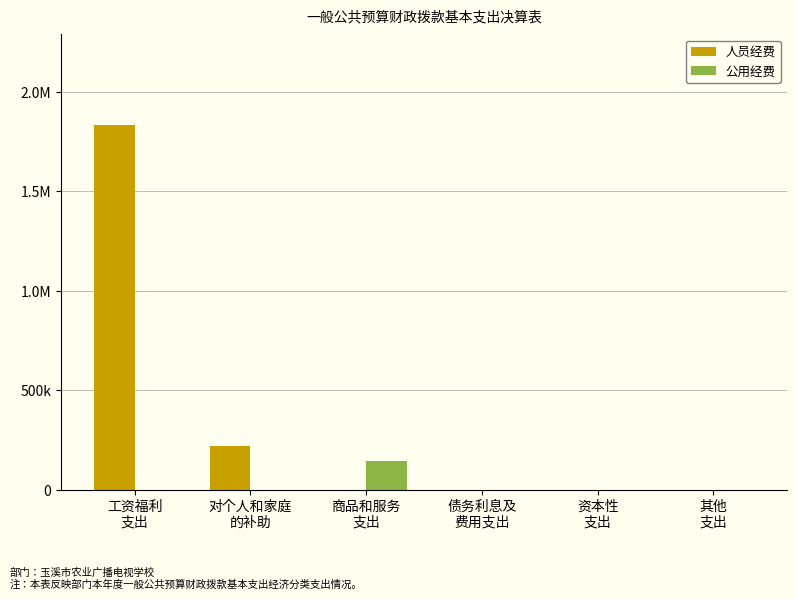

Which series has the largest range (max minus min)?

人员经费